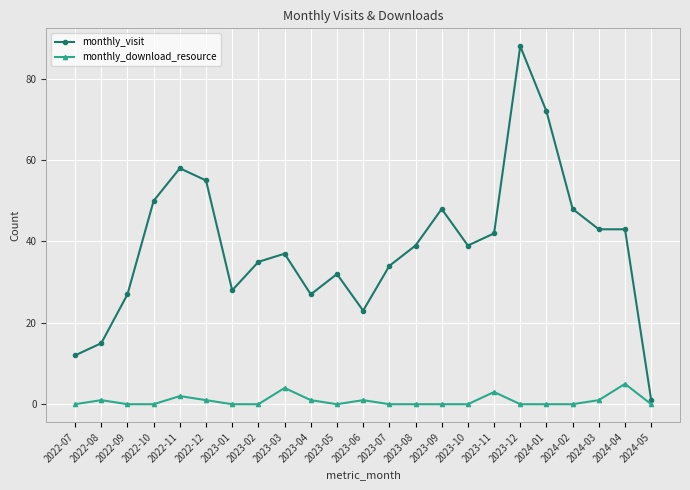

Between 2022-11 and 2023-02, which series saw the biggest shift?

monthly_visit